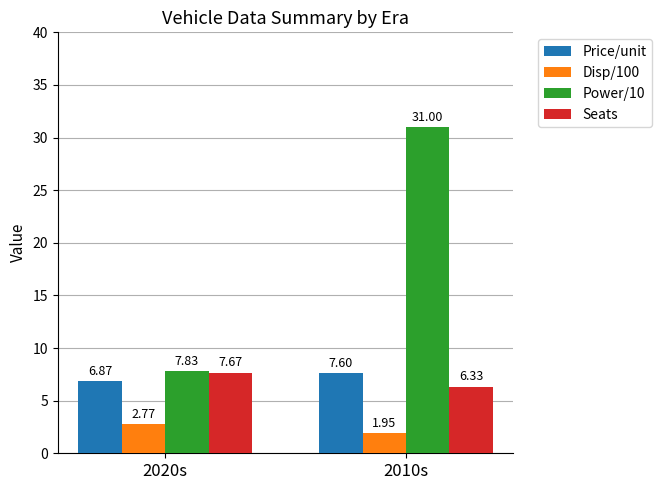

Rank the categories by Seats value from lowest to highest.

2010s, 2020s